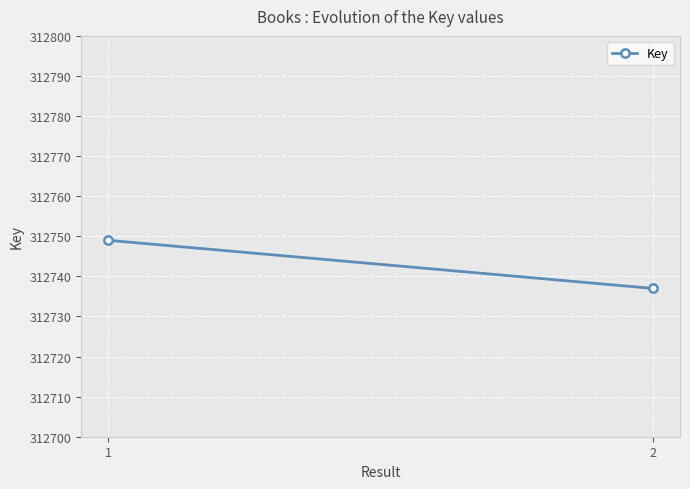

Reading right to left, extract all data points from this chart.

2=312737	1=312749